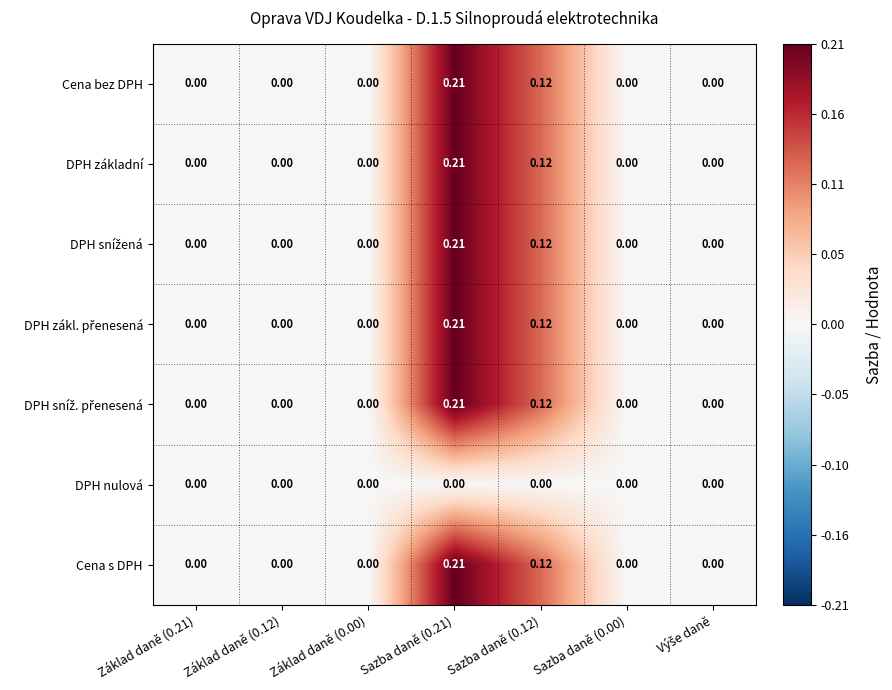

How many series are shown in this chart?

7